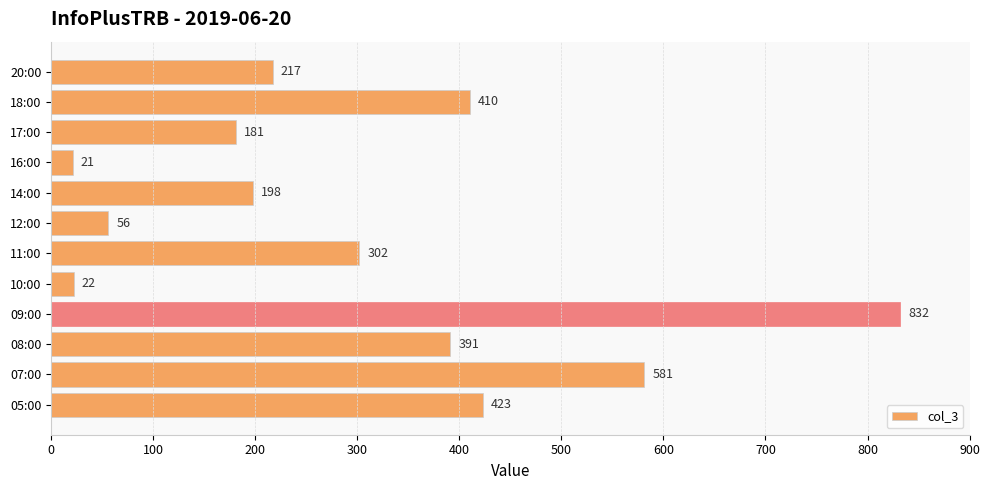

Where is the data nearest to the value 426?

05:00